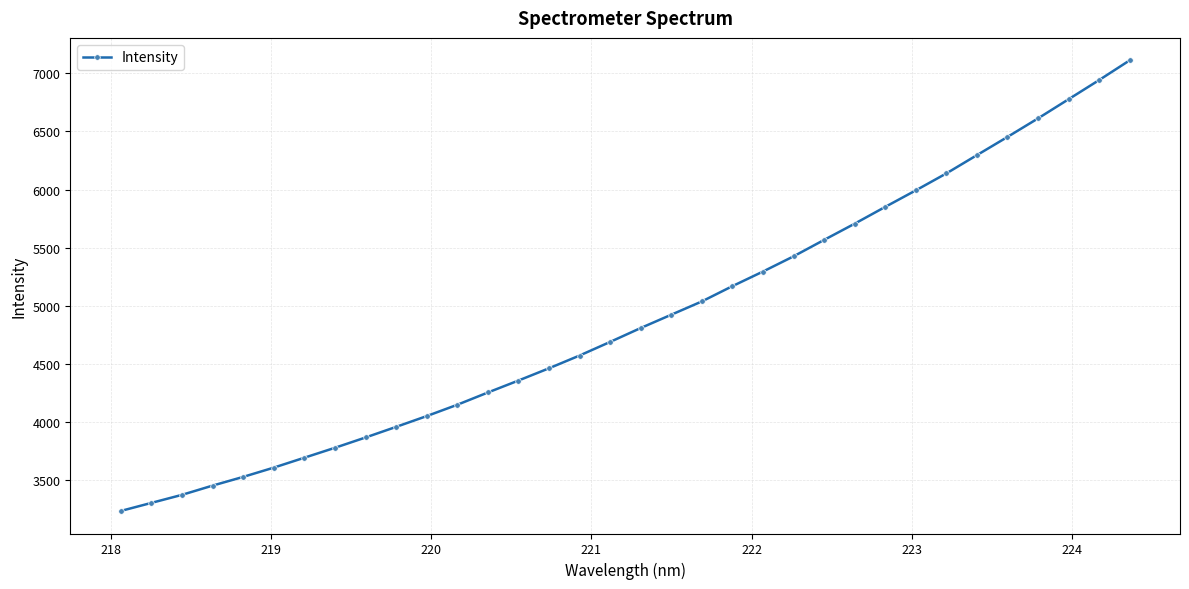

What is the average value?

4896.8